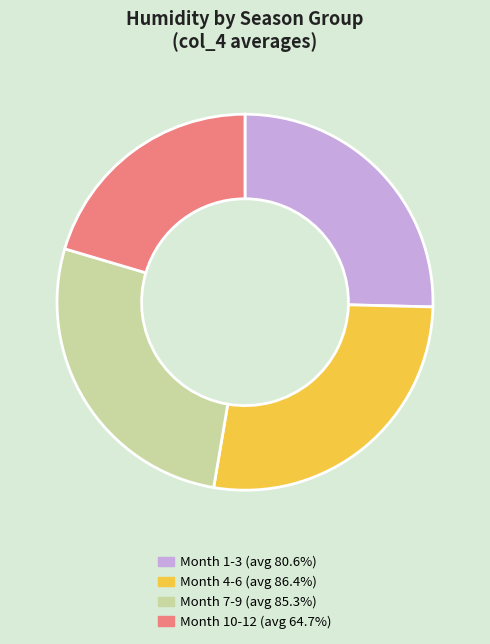

What is the ratio of the value at Month 1-3 (avg 80.6%) to the value at Month 10-12 (avg 64.7%)?

1.2